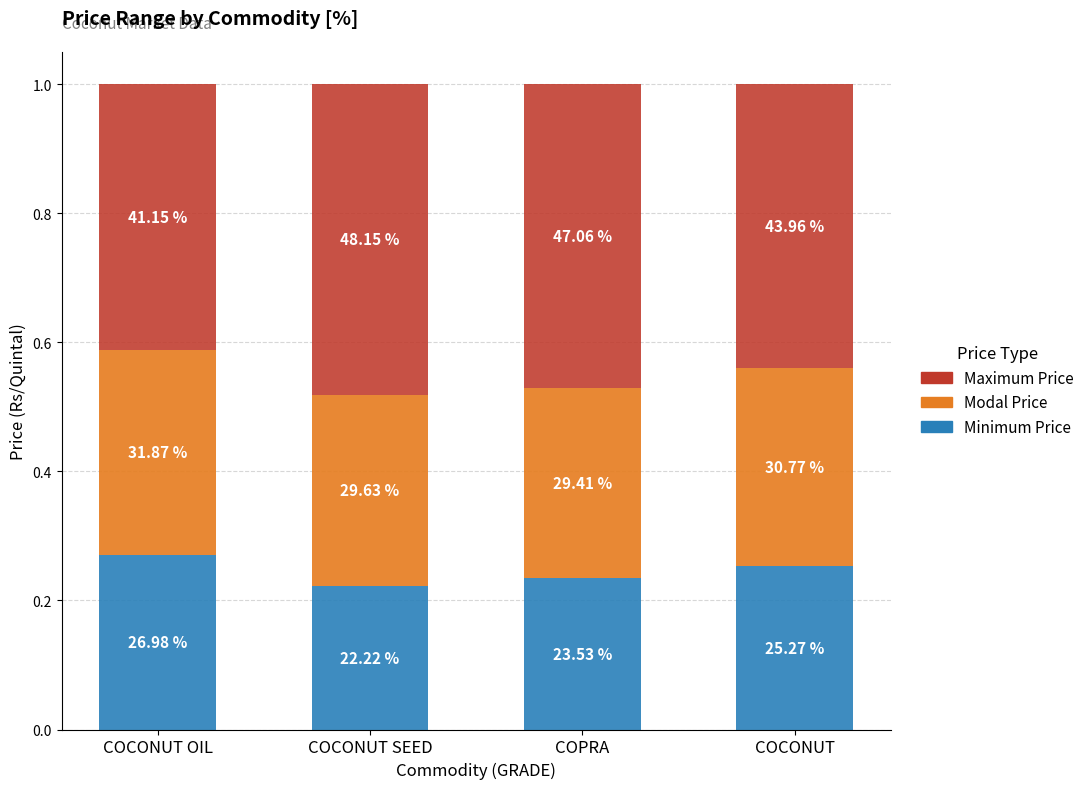

What is the sum of all Maximum Price values?

1.8